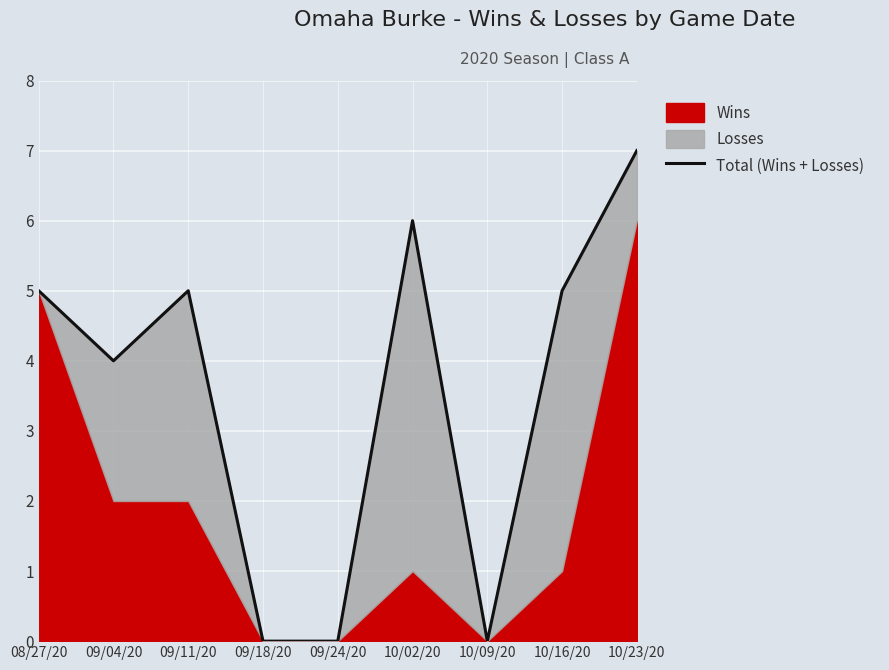

The chart shows a value of 5 at 09/11/20. True or false?

True